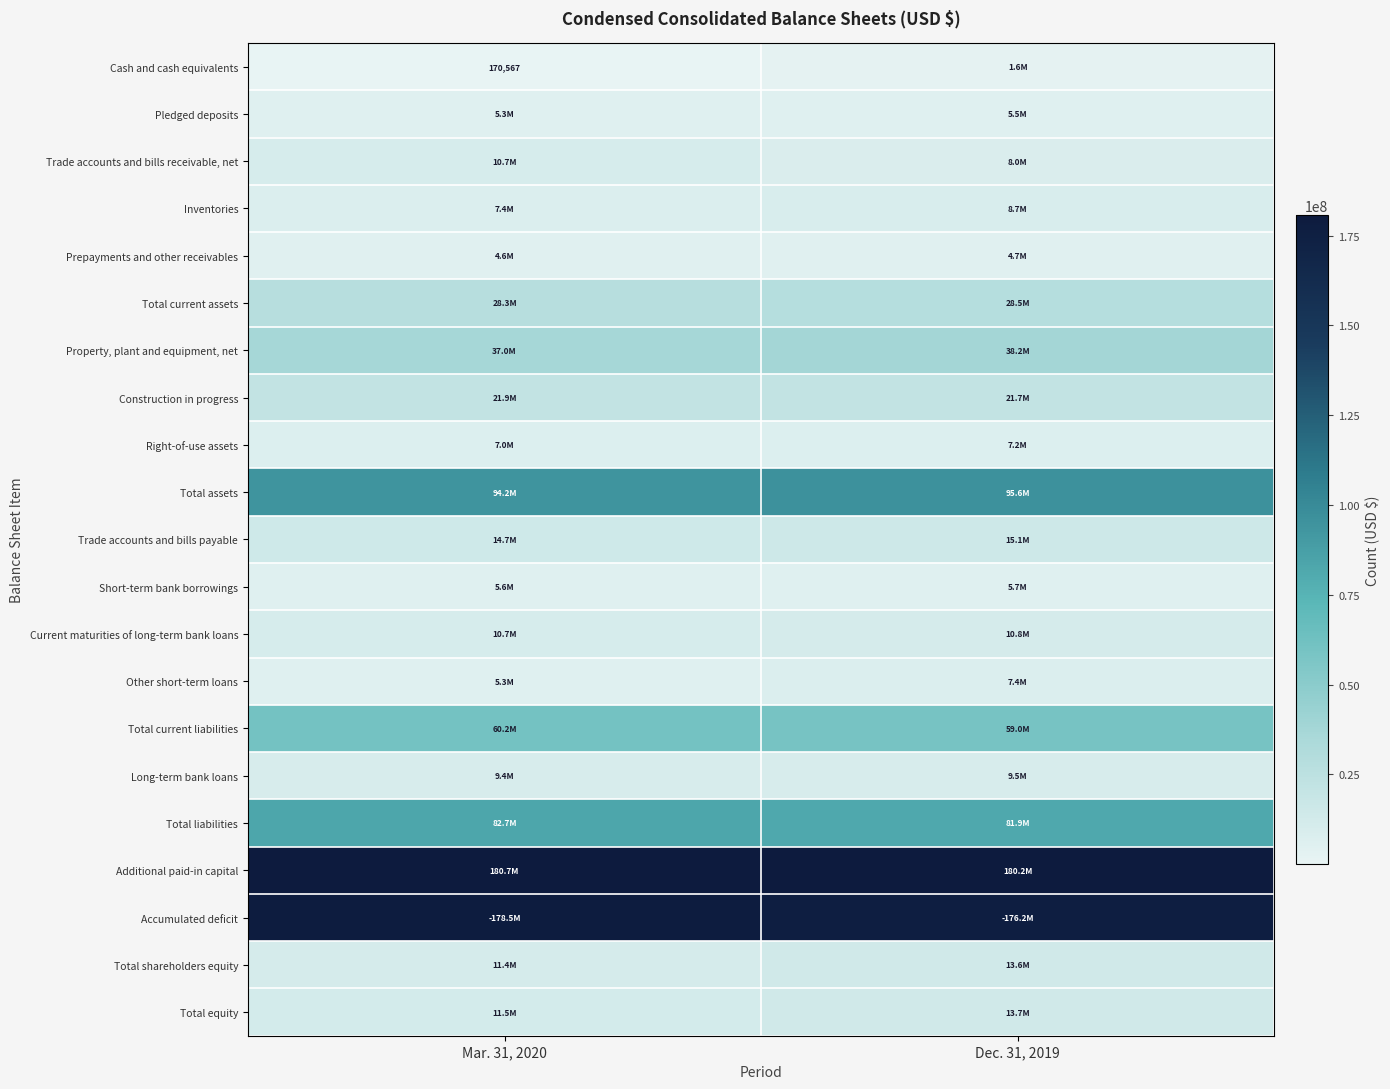

Count the number of data series in this chart.

21